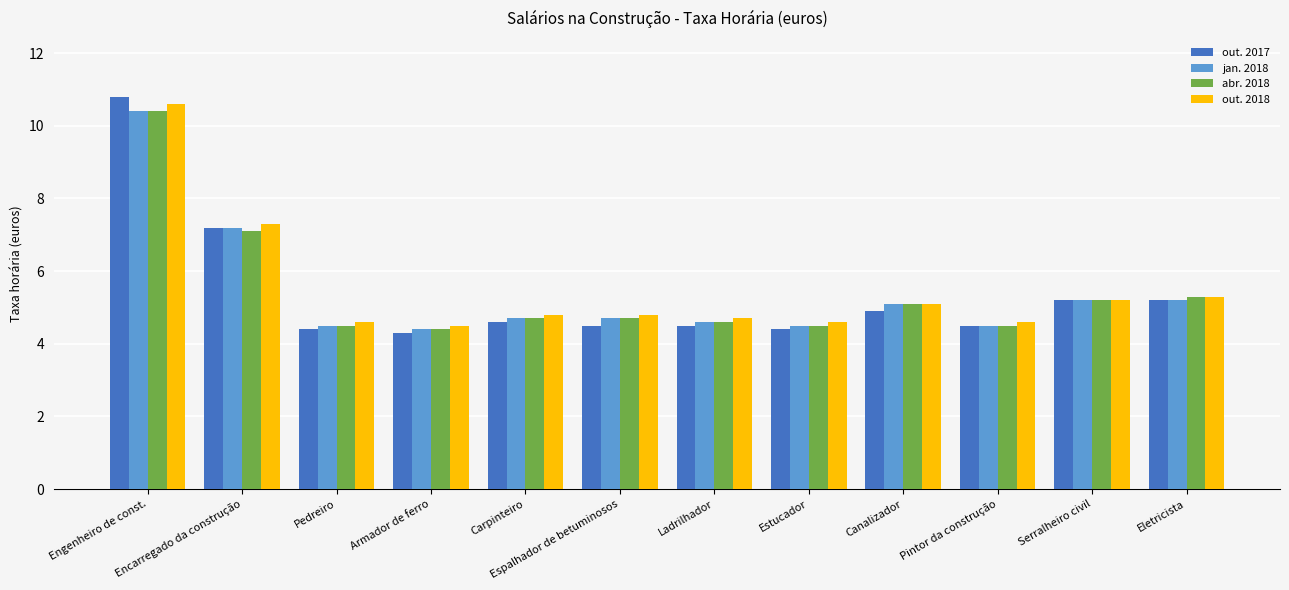

Count the number of categories in the chart.

12